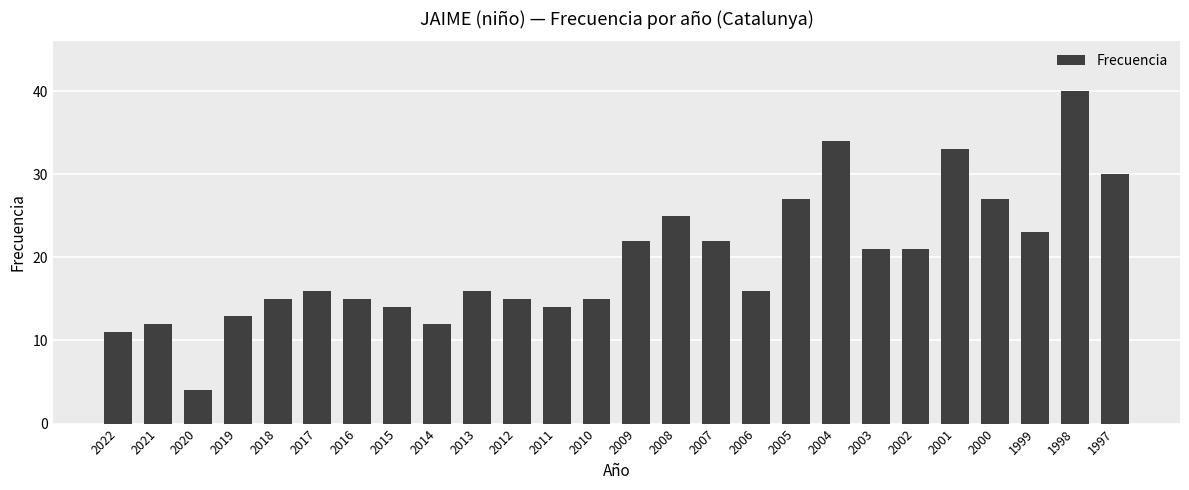

Does the chart contain stacked bars?

No